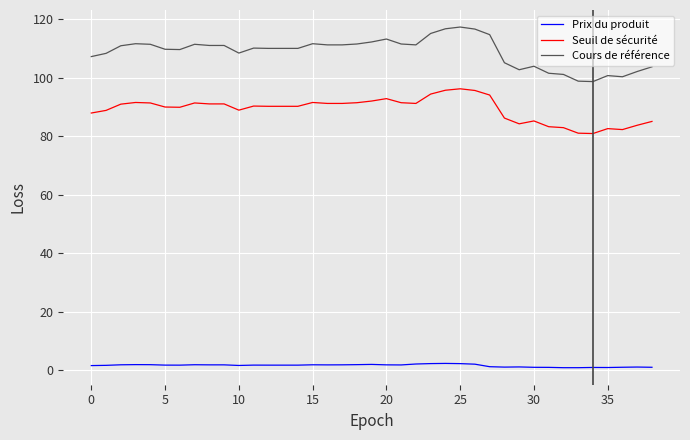

Rank the series by their maximum value, from highest to lowest.

Cours de référence, Seuil de sécurité, Prix du produit